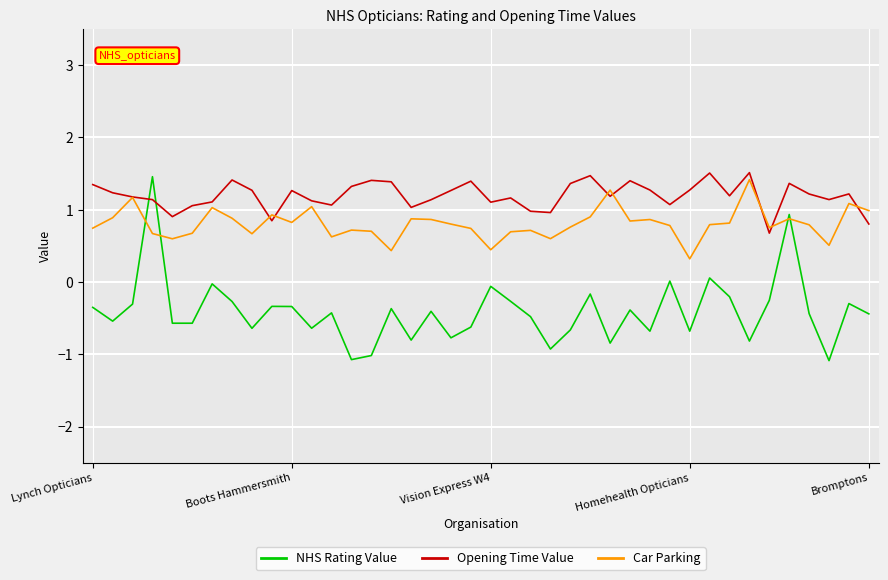

What is the maximum value shown in the chart?

1.5